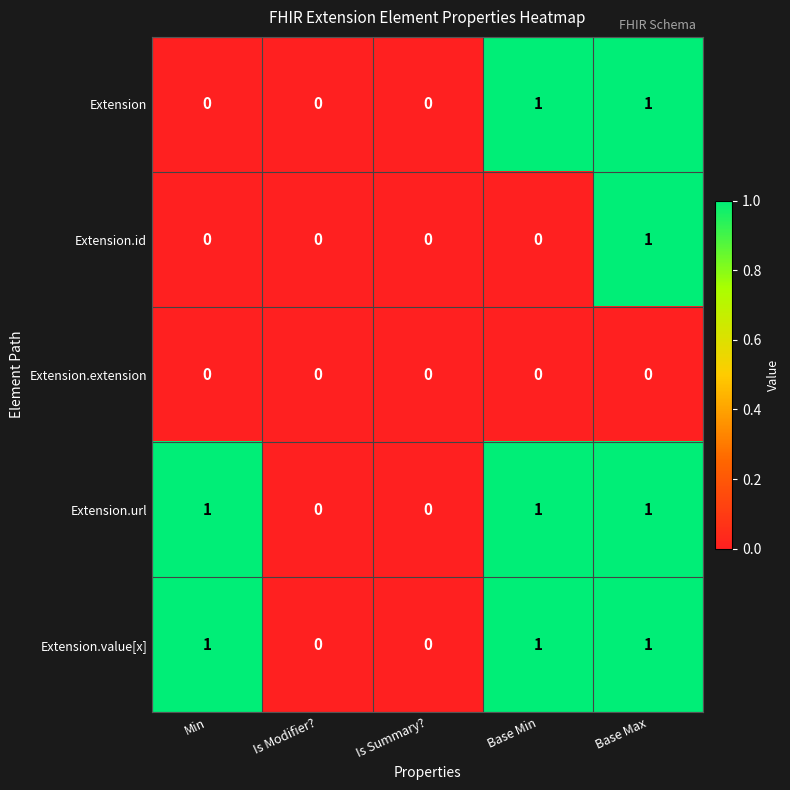

Reading left to right, list all the values displayed in this chart.

Extension: Min=0	Is Modifier?=0	Is Summary?=0	Base Min=1	Base Max=1
Extension.id: Min=0	Is Modifier?=0	Is Summary?=0	Base Min=0	Base Max=1
Extension.extension: Min=0	Is Modifier?=0	Is Summary?=0	Base Min=0	Base Max=0
Extension.url: Min=1	Is Modifier?=0	Is Summary?=0	Base Min=1	Base Max=1
Extension.value[x]: Min=1	Is Modifier?=0	Is Summary?=0	Base Min=1	Base Max=1